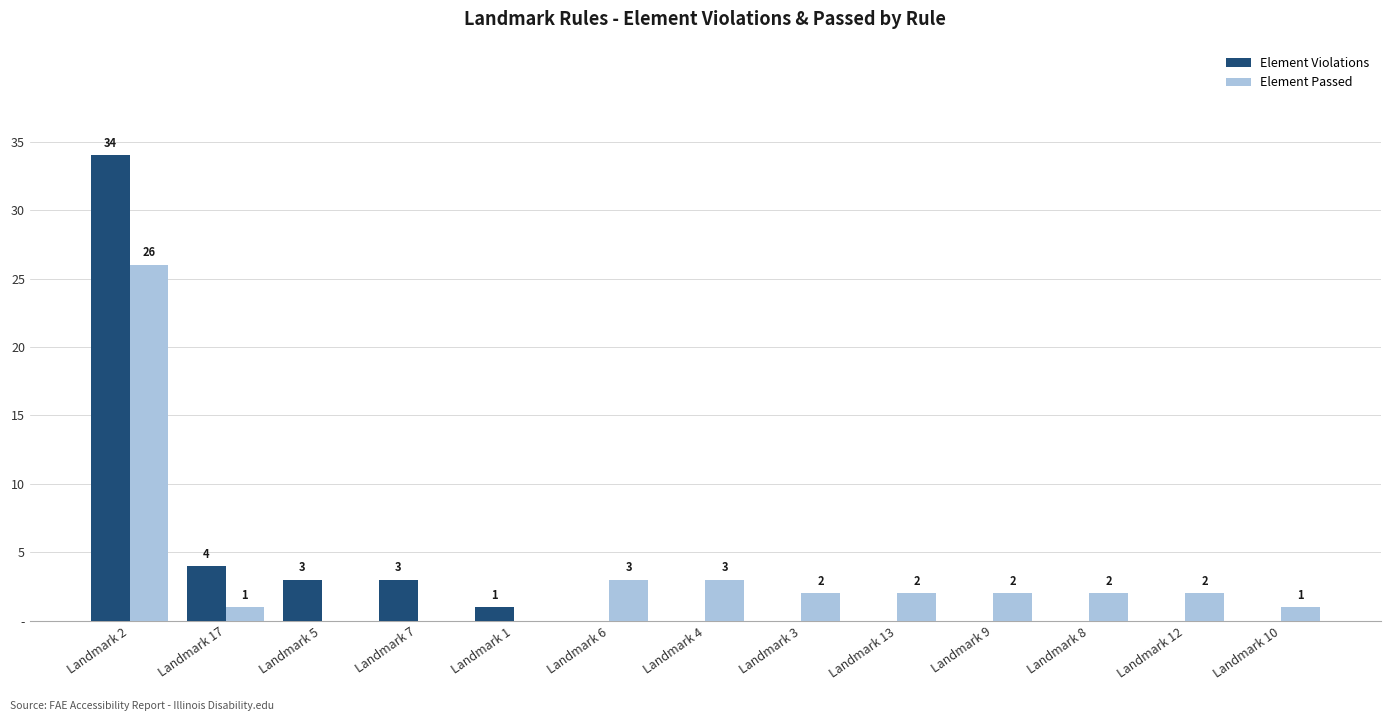

Is it true that Element Passed equals 0 at Landmark 5?

True